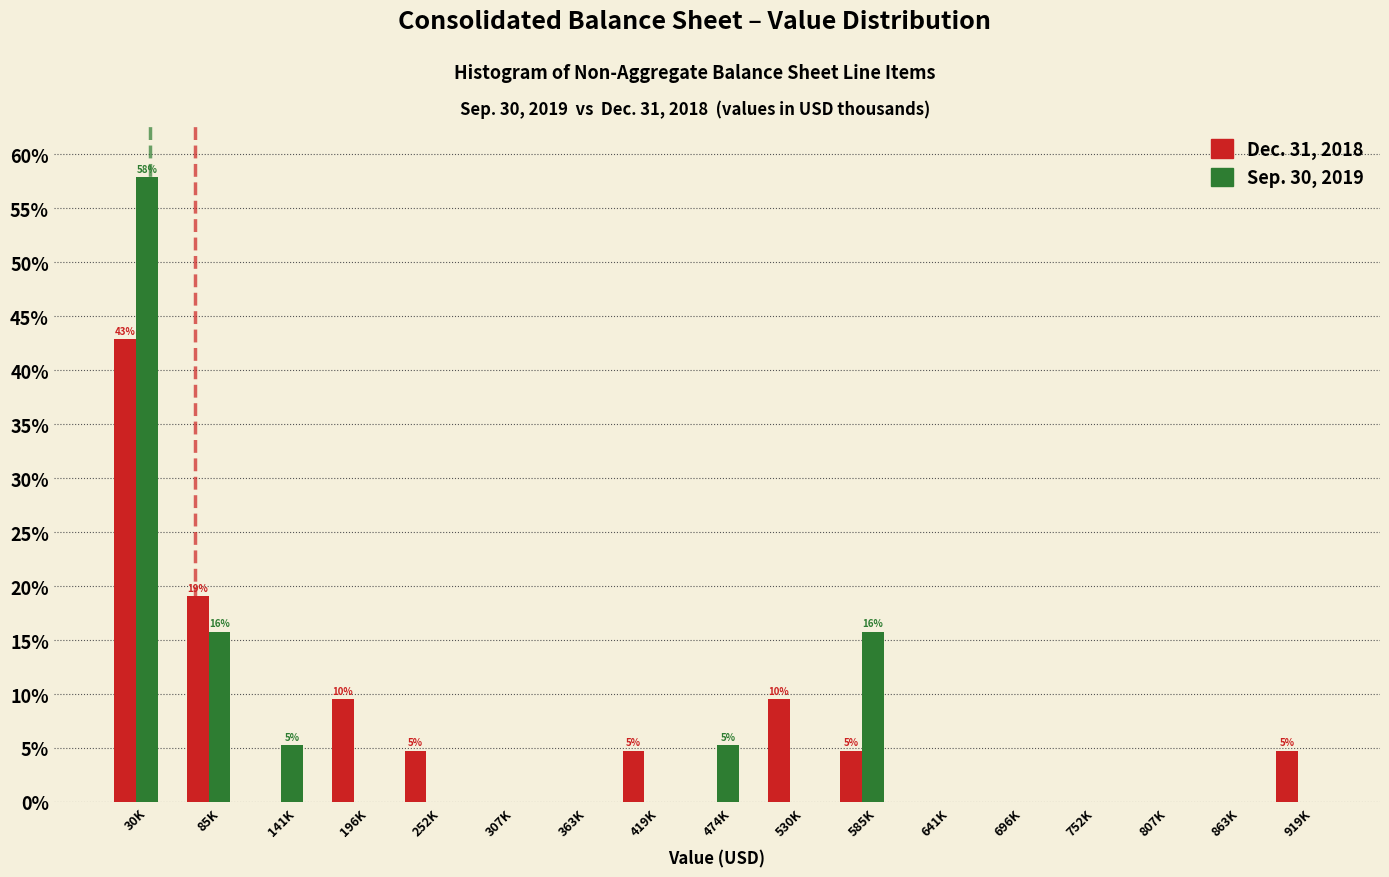

At which label is Dec. 31, 2018 closest to 21?

85K